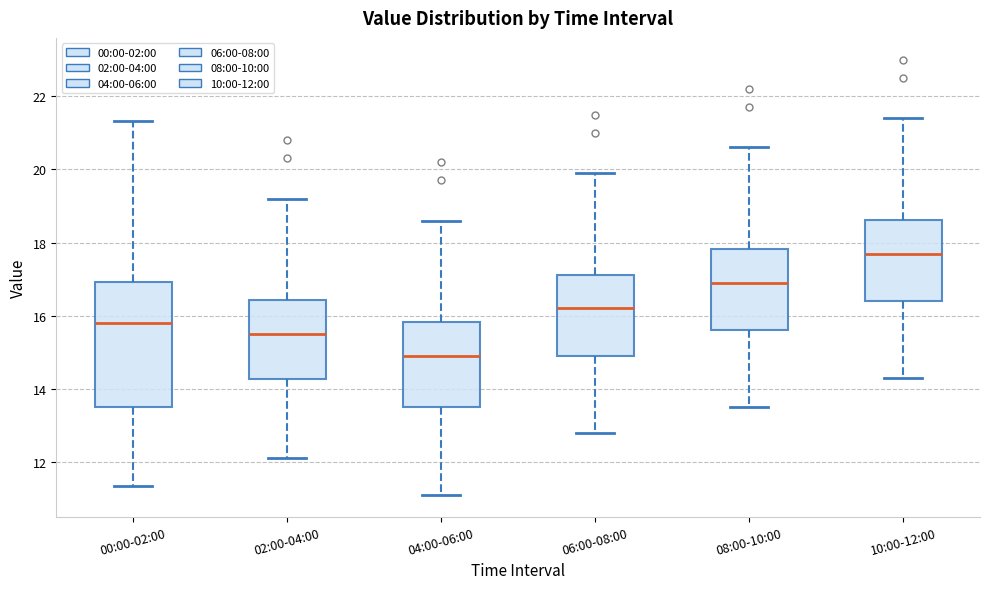

Reading left to right, transcribe this box plot: for each box, give where its median line is, the range the box spans, and where its two whiskers end, as read against the y-axis. The values are not printed on the chart, so give them approximately, as read against the axis.

00:00-02:00: median 15.8, box 13.6 to 17.0, whiskers 11.4 to 21.4
02:00-04:00: median 15.6, box 14.2 to 16.4, whiskers 12.2 to 19.2
04:00-06:00: median 15.0, box 13.6 to 15.8, whiskers 11.2 to 18.6
06:00-08:00: median 16.2, box 15.0 to 17.2, whiskers 12.8 to 20.0
08:00-10:00: median 17.0, box 15.6 to 17.8, whiskers 13.6 to 20.6
10:00-12:00: median 17.8, box 16.4 to 18.6, whiskers 14.4 to 21.4